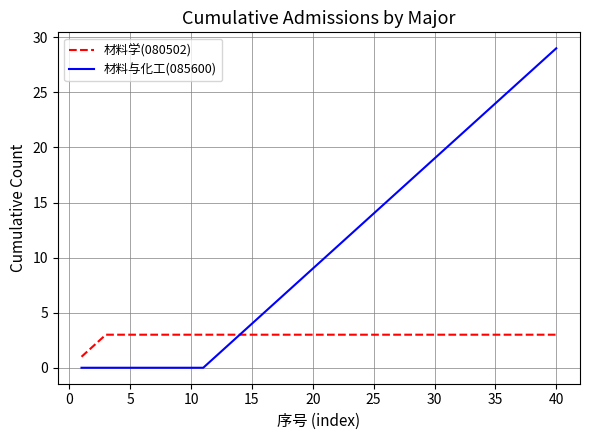

How many lines are shown in the chart?

2